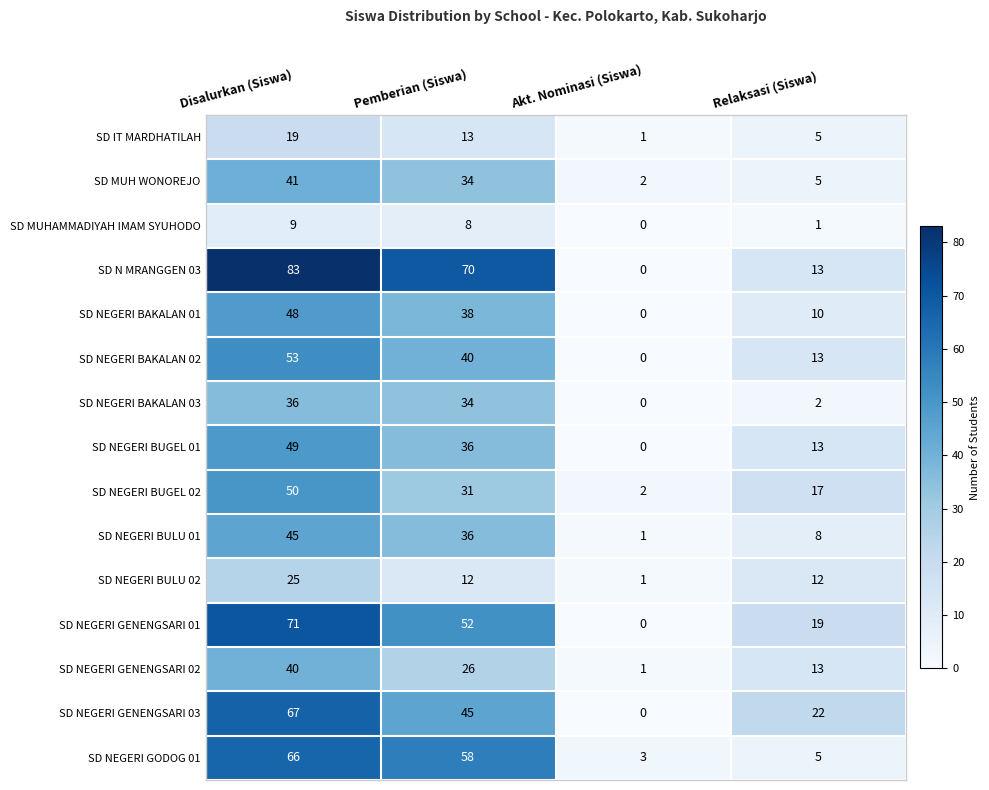

At which label does SD NEGERI BULU 02 reach its peak?

Disalurkan (Siswa)